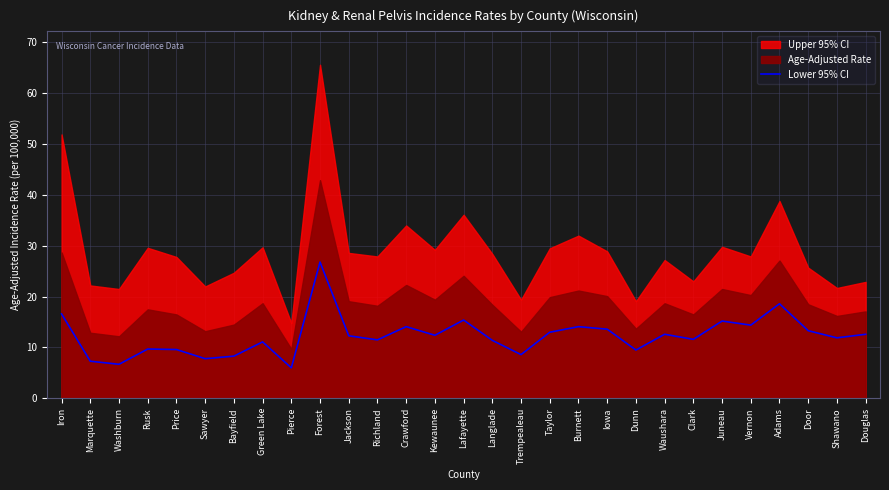

What is the lowest value of the Lower 95% CI series?

6.0